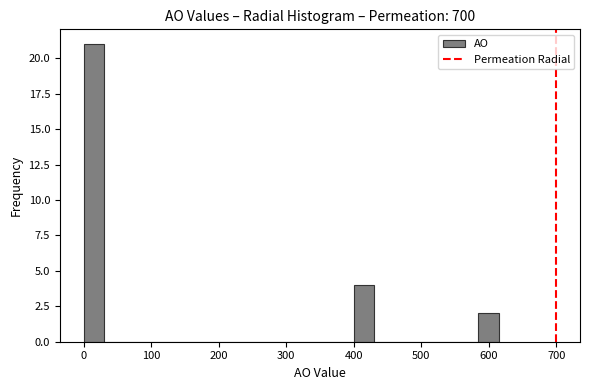

Around what value on the x-axis is the tallest bar? Give the approximate position of its centre, as read against the axis.

20